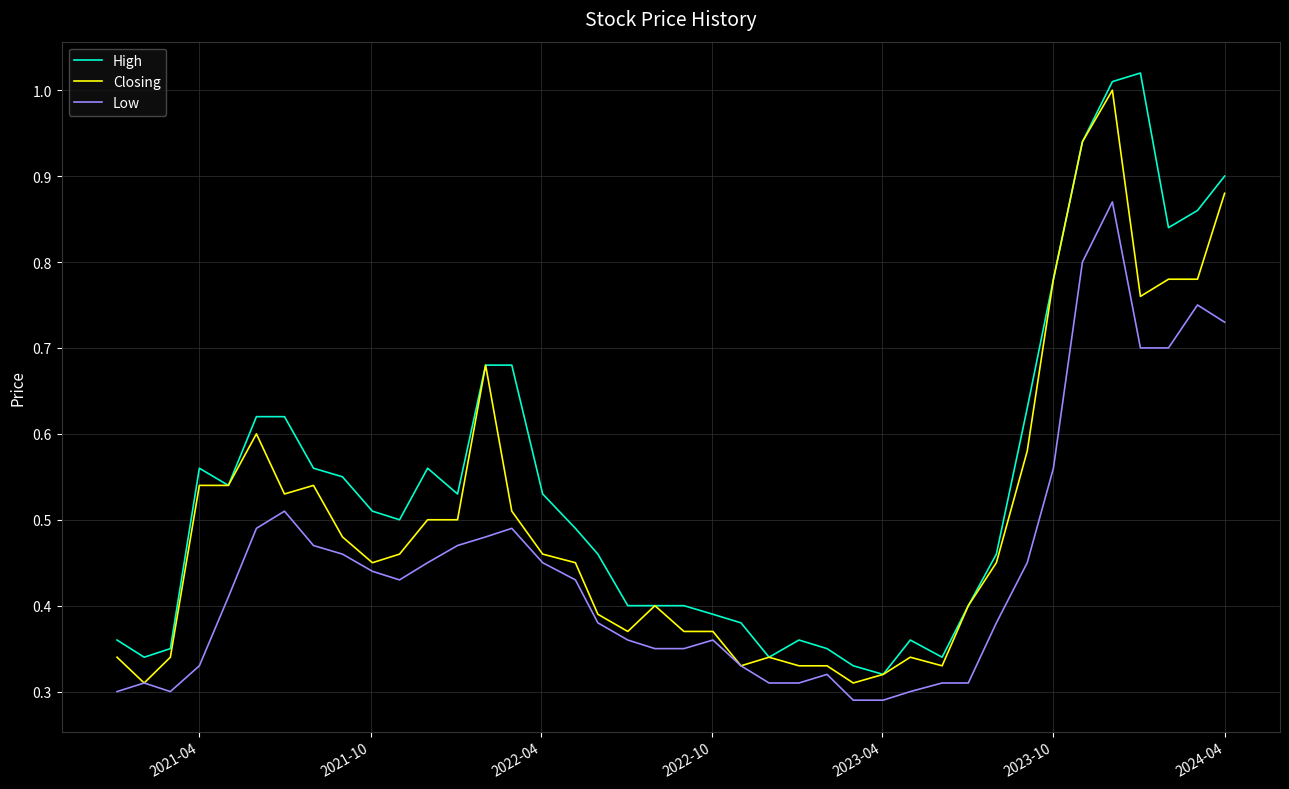

Rank the series by their average value, from highest to lowest.

High, Closing, Low